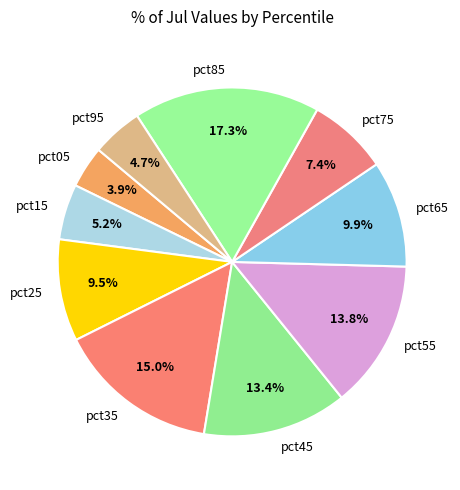

To the nearest percent, what portion does pct55 represent?

14%